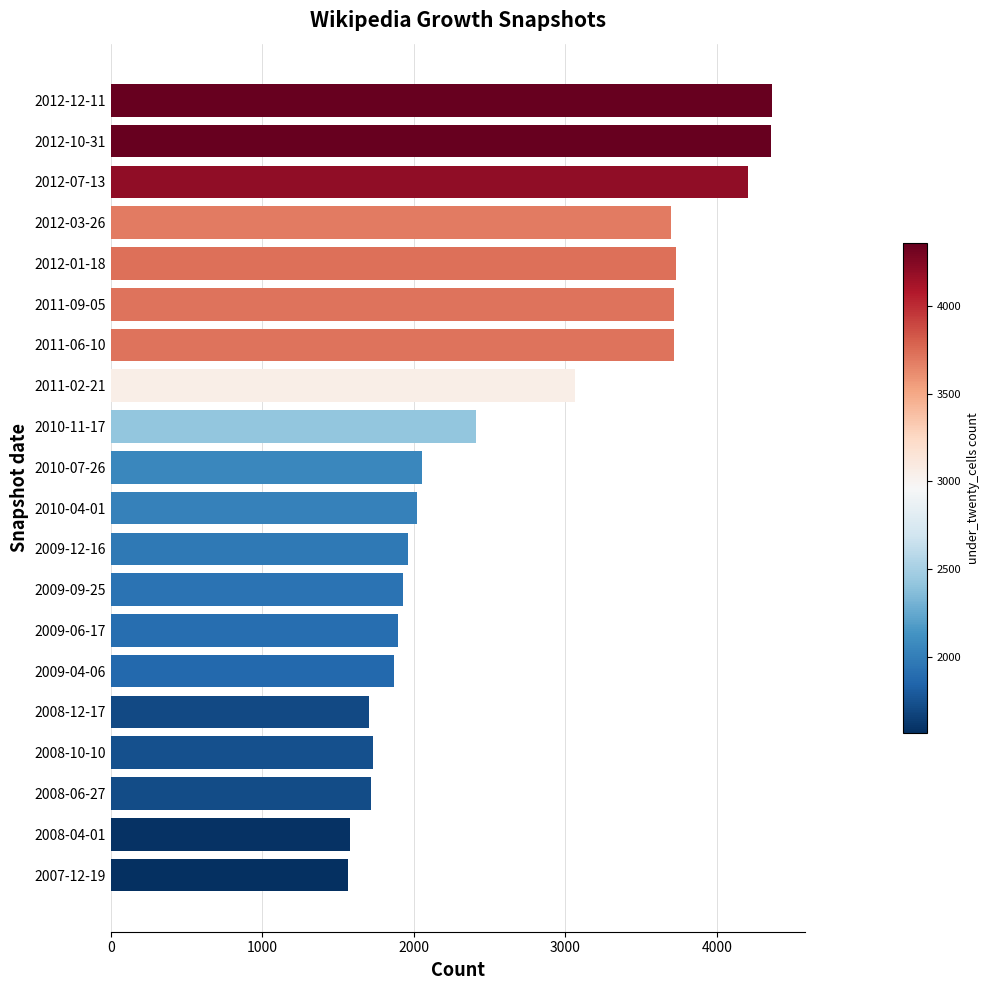

What is the difference between the maximum and minimum values?

2794